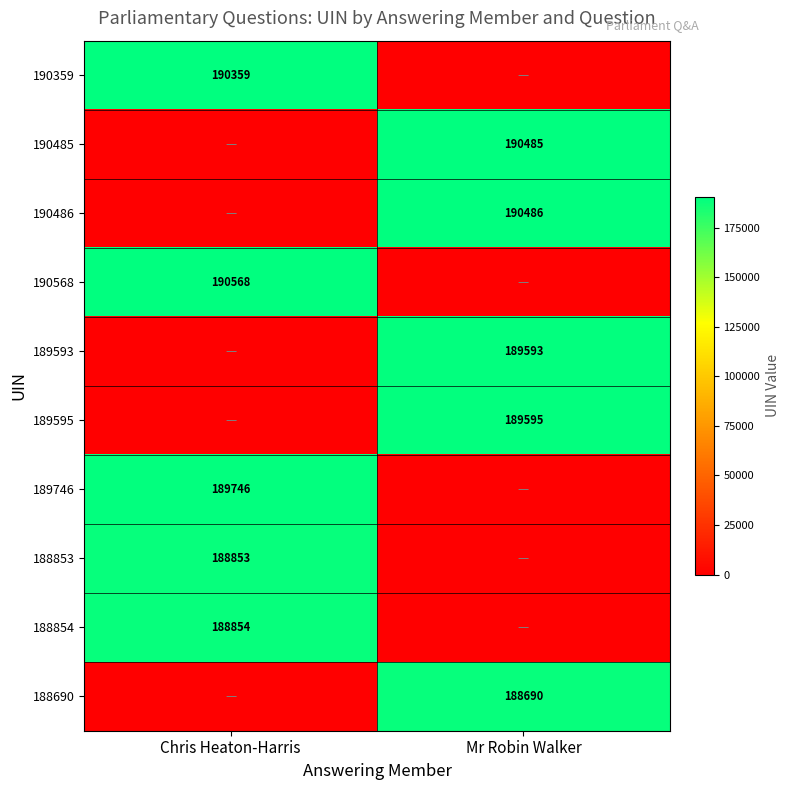

Is it true that 188853 equals 267439 at Chris Heaton-Harris?

False